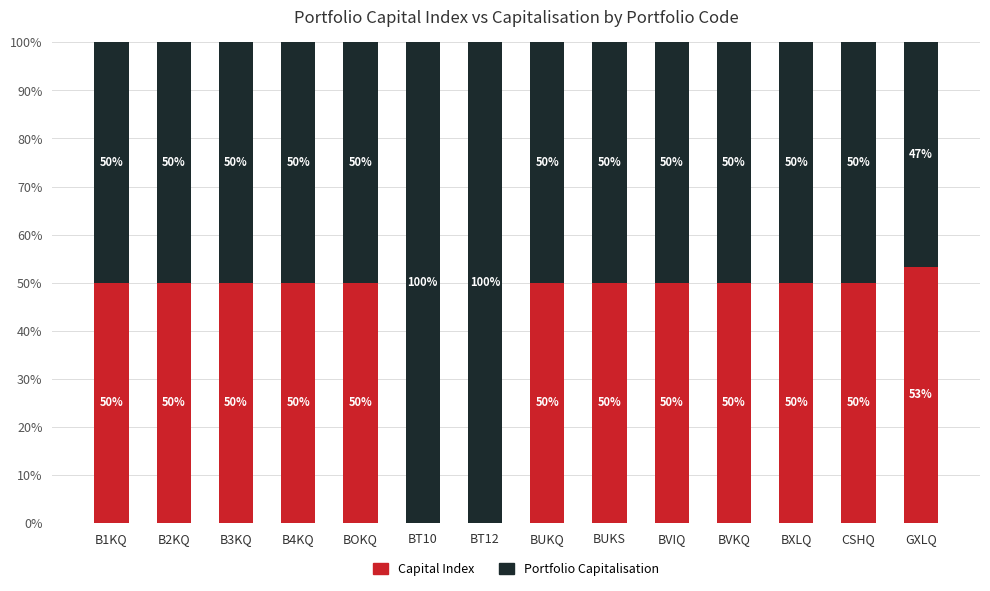

What is the total value across all series at B3KQ?

100.0